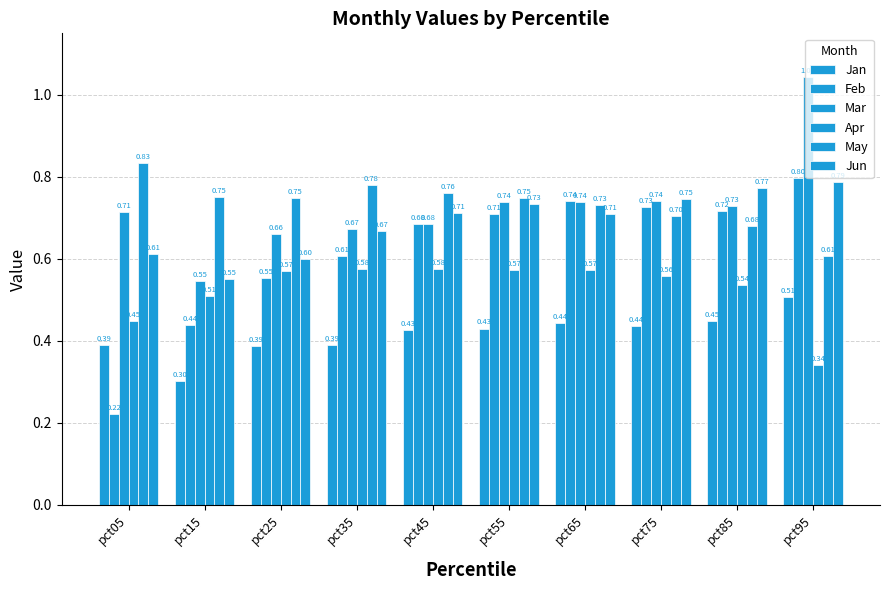

The value of Jun at pct95 is 0.2. True or false?

False